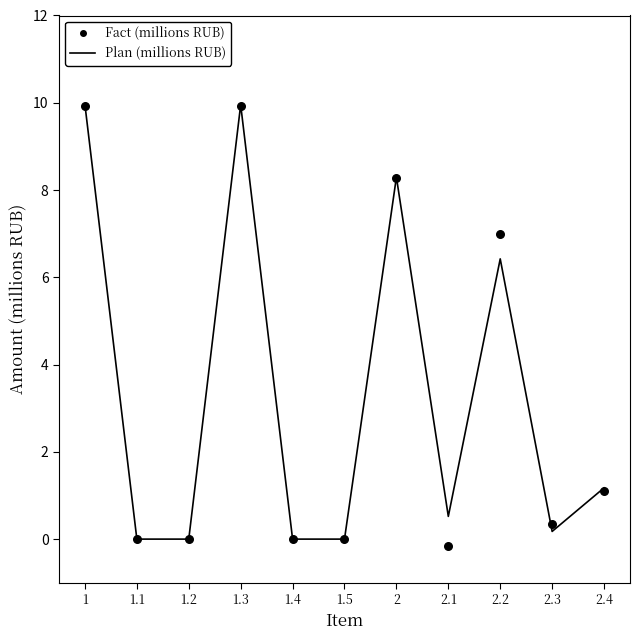

Is the value of Plan (millions RUB) at 2 greater than the value of Fact (millions RUB) at 1.4?

Yes